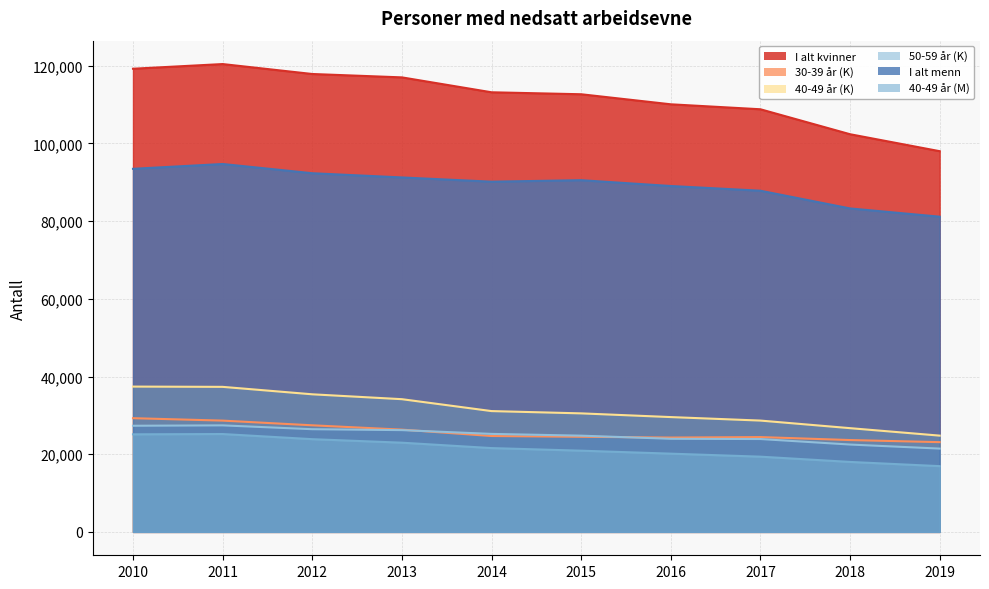

Which series ends up on top after the final intersection of 30-39 år (K) and 50-59 år (K)?

30-39 år (K)